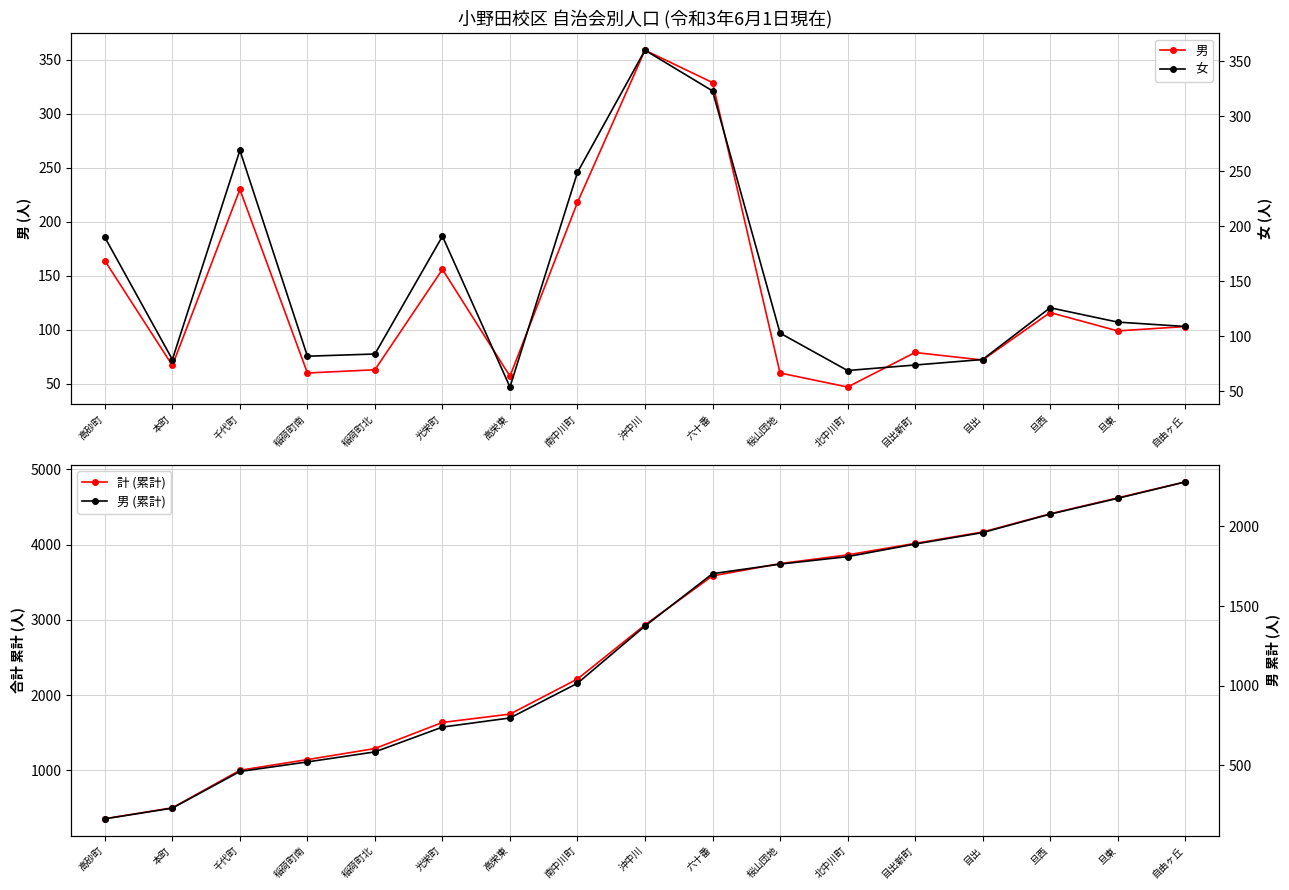

How many lines are shown in the chart?

4